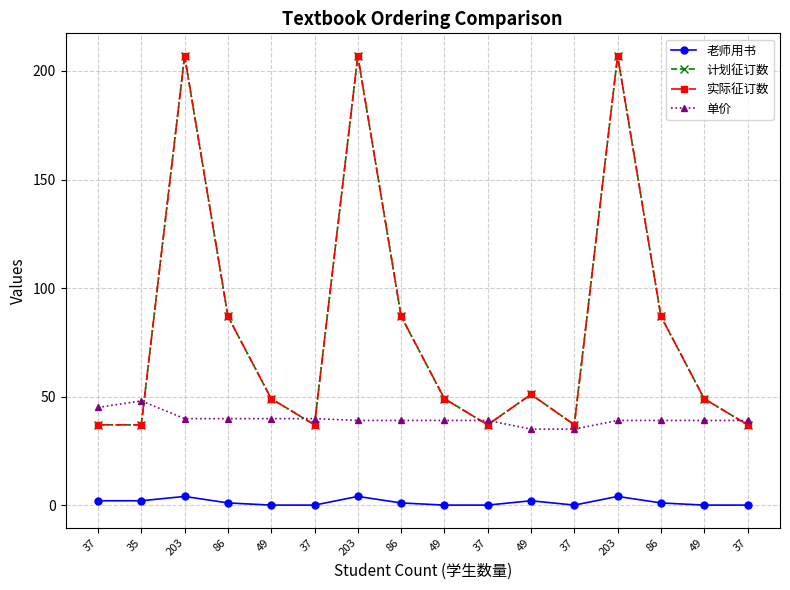

What is the value of the 计划征订数 point at the 7th from the left?

207.0